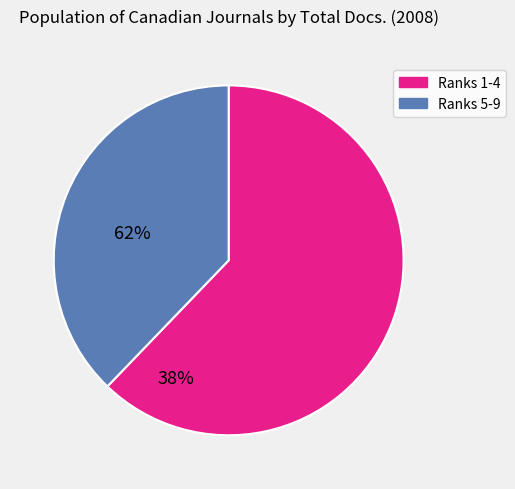

Is there a majority slice in this chart?

Yes